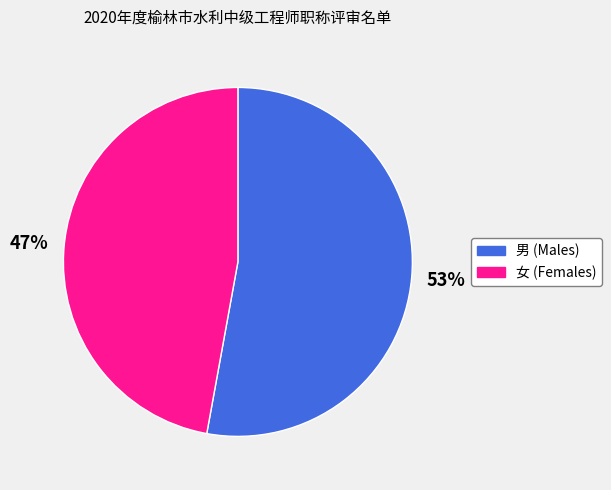

Is there a majority slice in this chart?

Yes